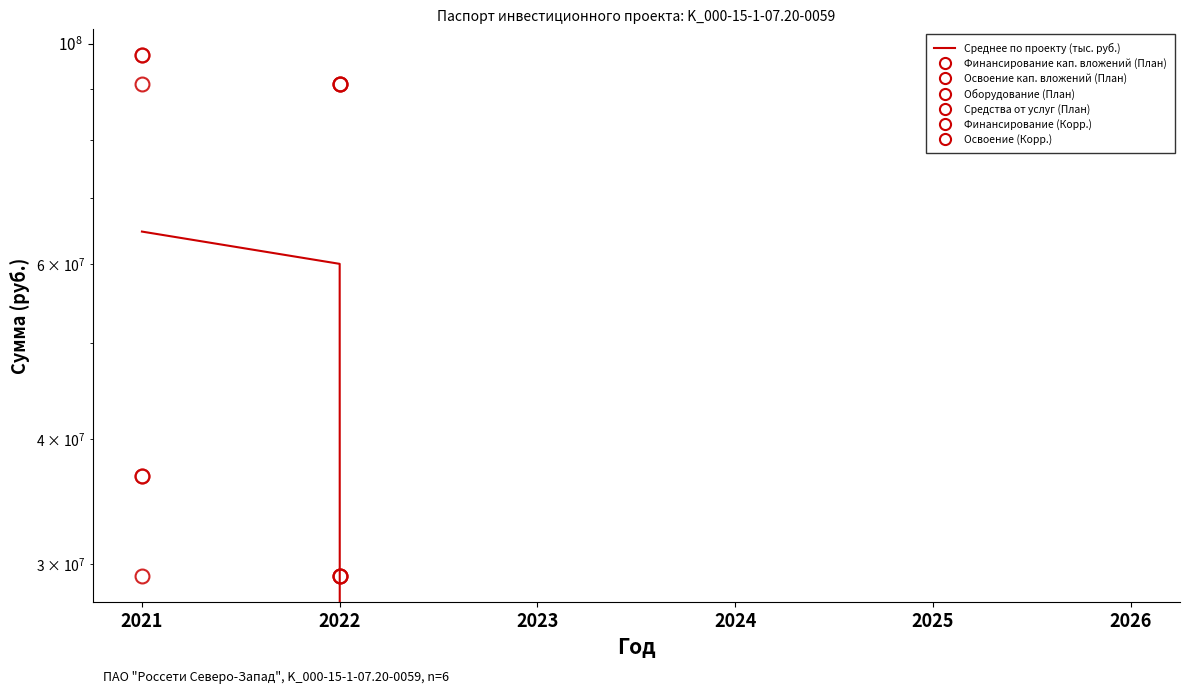

True or false: Оборудование (План) has a value of 90953944 at 2022.

True